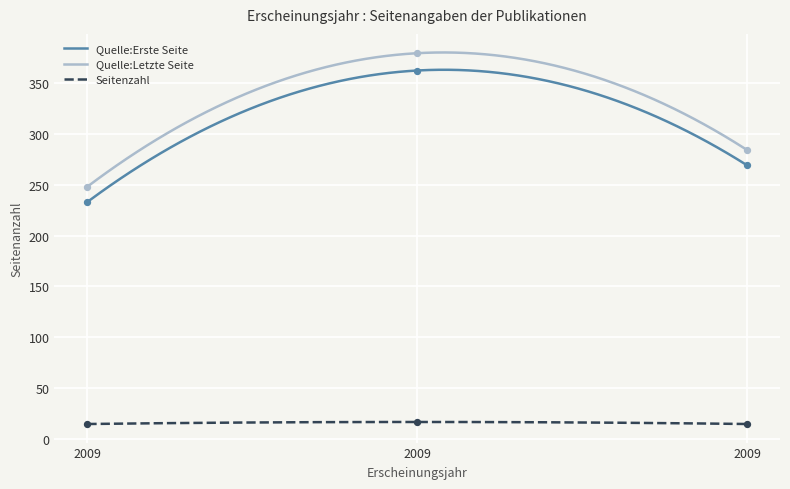

Is the value of Quelle:Erste Seite at 2009 greater than the value of Seitenzahl at 2009?

Yes